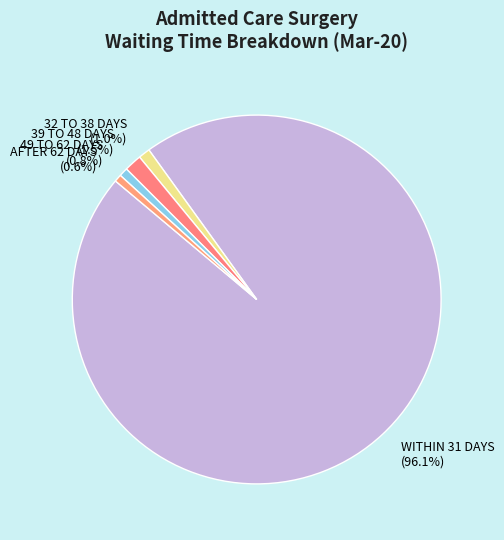

What is the ratio of the value at 49 TO 62 DAYS (0.8%) to the value at 39 TO 48 DAYS (1.5%)?

0.5